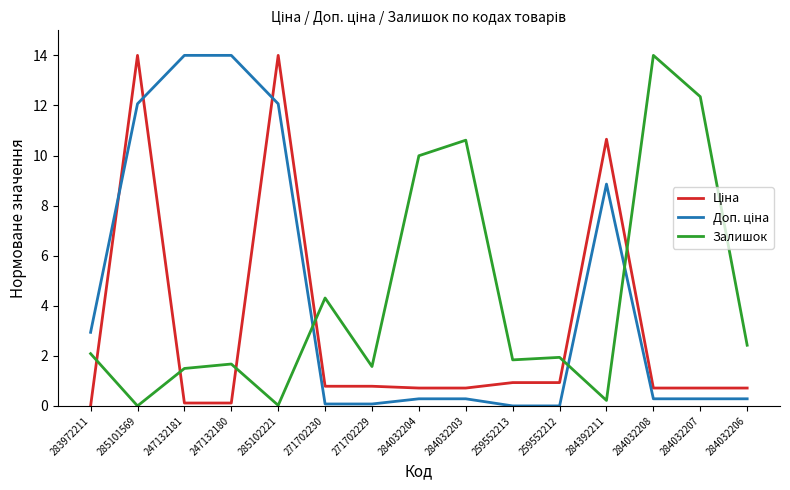

Which series changed the most between 271702230 and 259552212?

Залишок